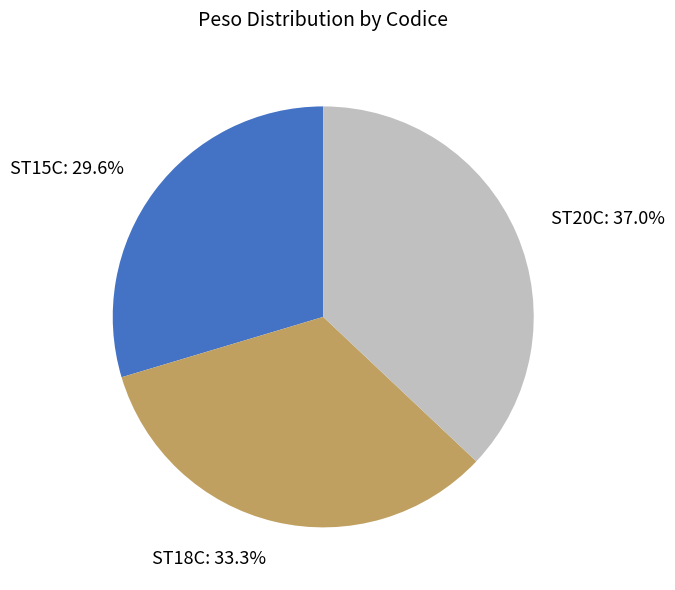

Which slice is the largest?

ST20C